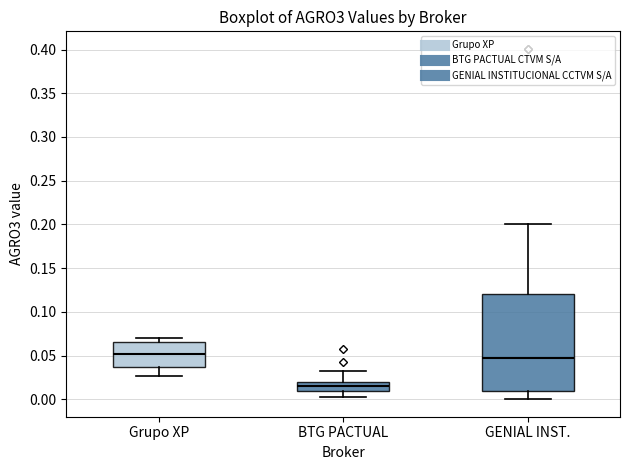

Where does the lower whisker of the box for Grupo XP end on the y-axis? The values are not printed on the chart, so give them approximately, as read against the axis.

0.025